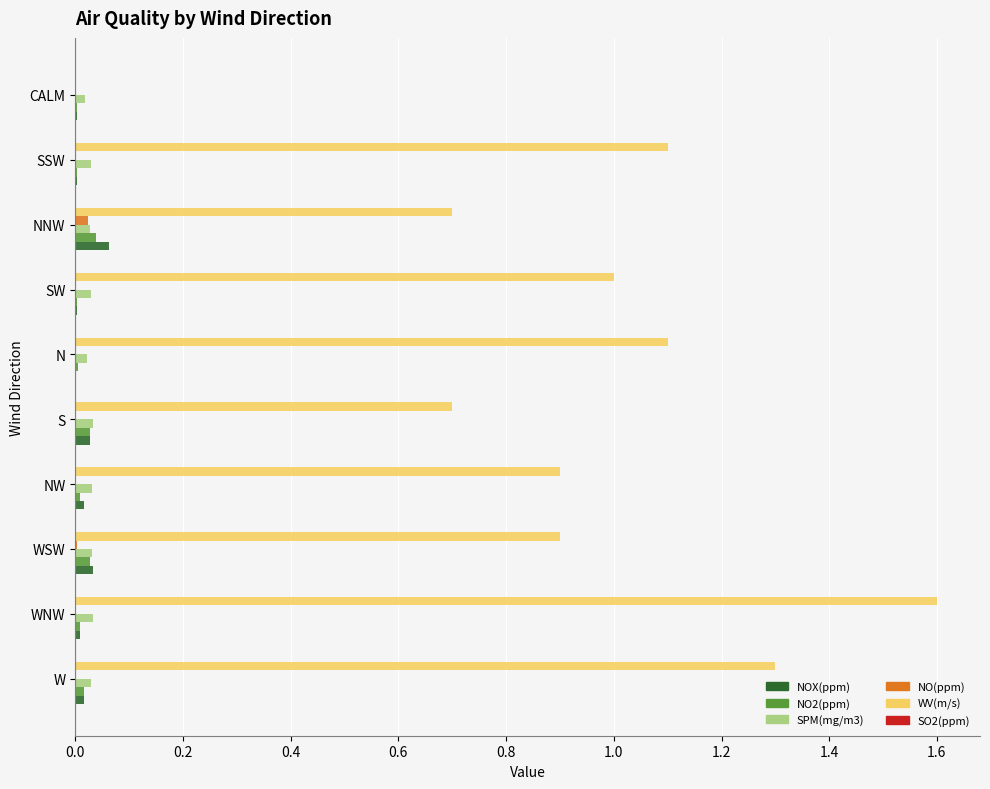

Between W and SW, which series saw the biggest shift?

WV(m/s)